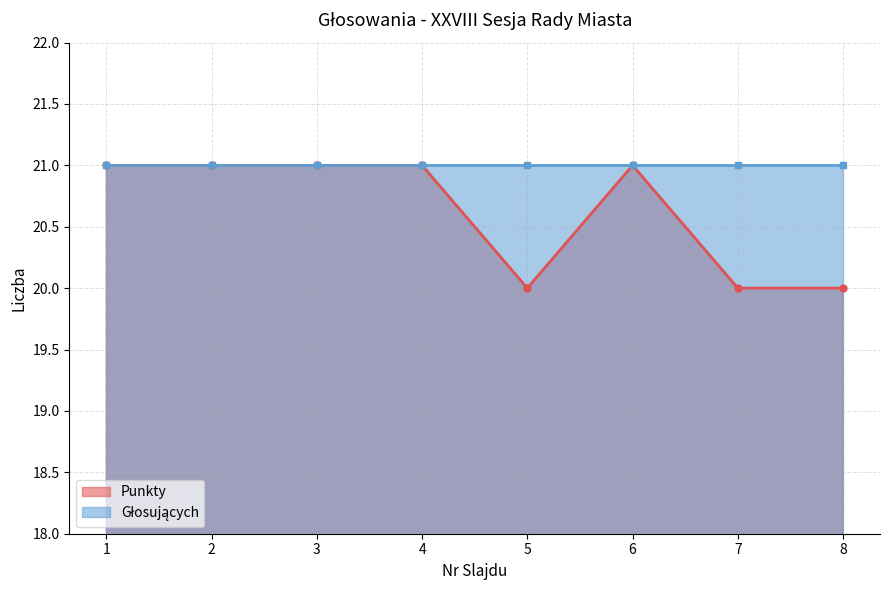

Rank the categories by value from lowest to highest.

5, 7, 8, 1, 2, 3, 4, 6